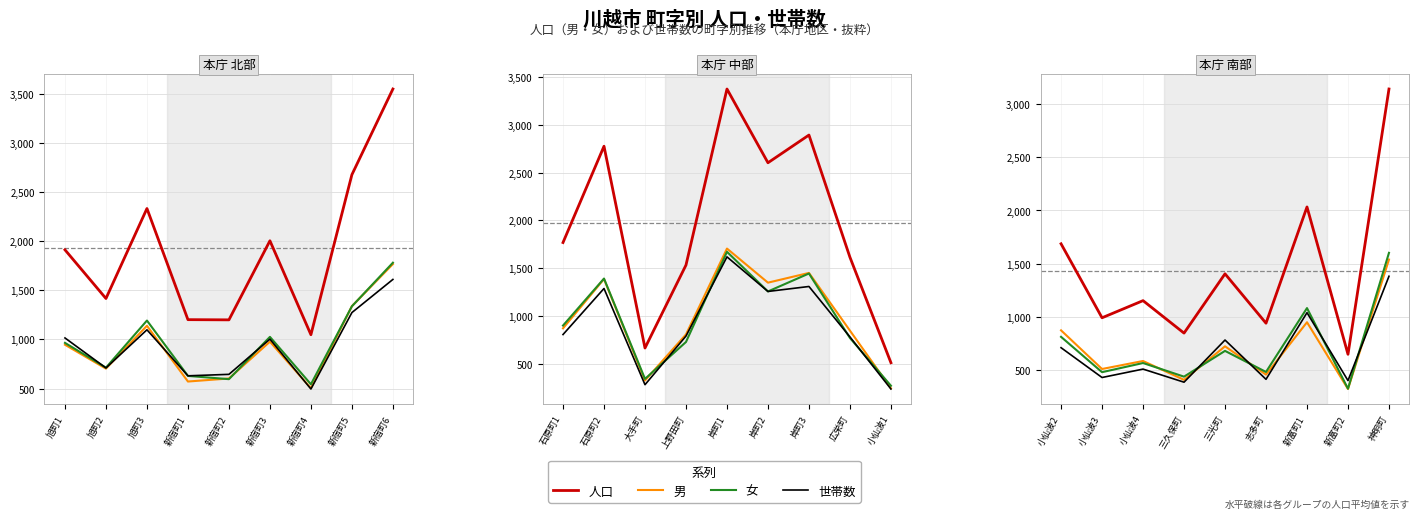

Which series has the largest total across all categories?

人口